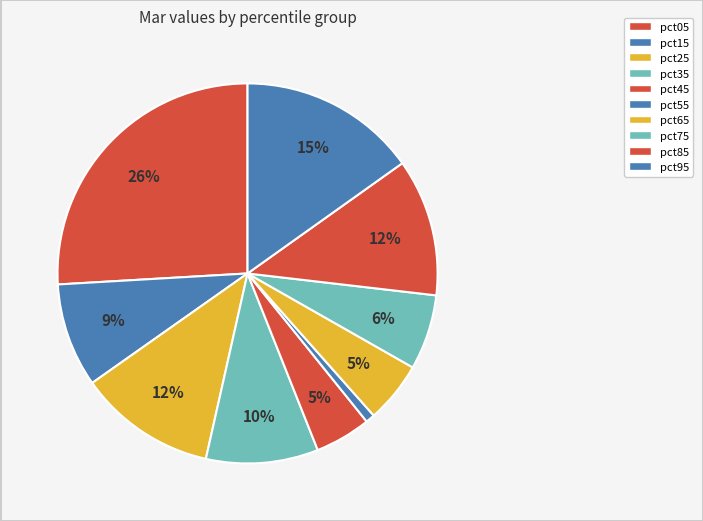

Is the sum of pct85 and pct05 greater than half?

No